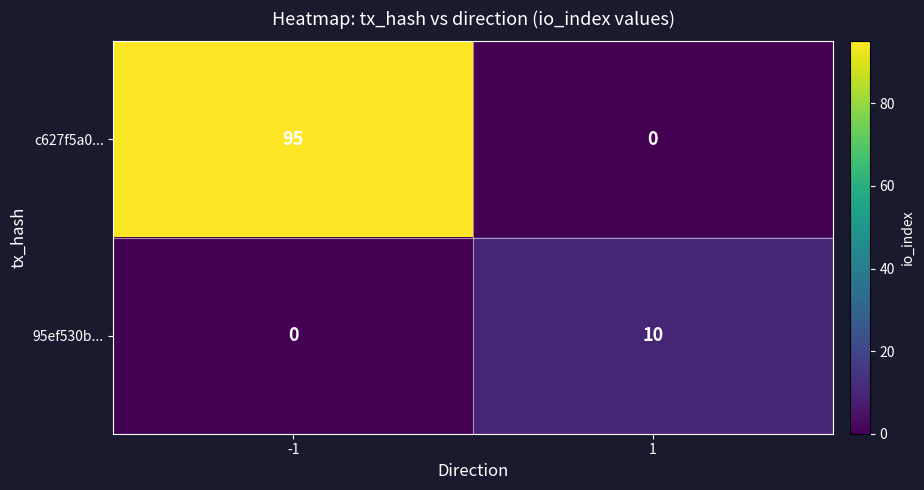

Reading left to right, list all the values displayed in this chart.

c627f5a0...: 95	0
95ef530b...: 0	10